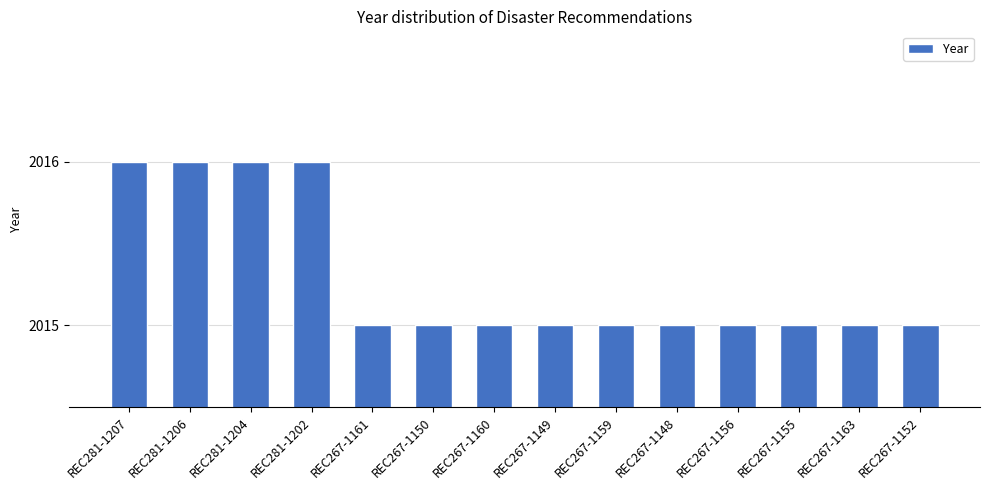

The value at REC267-1152 is 2833. True or false?

False